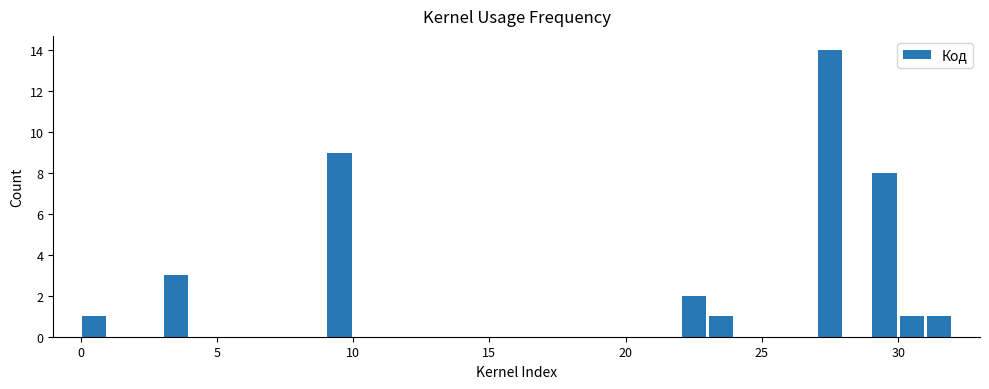

Read against the x-axis, roughly where is the centre of the tallest bar?

27.5